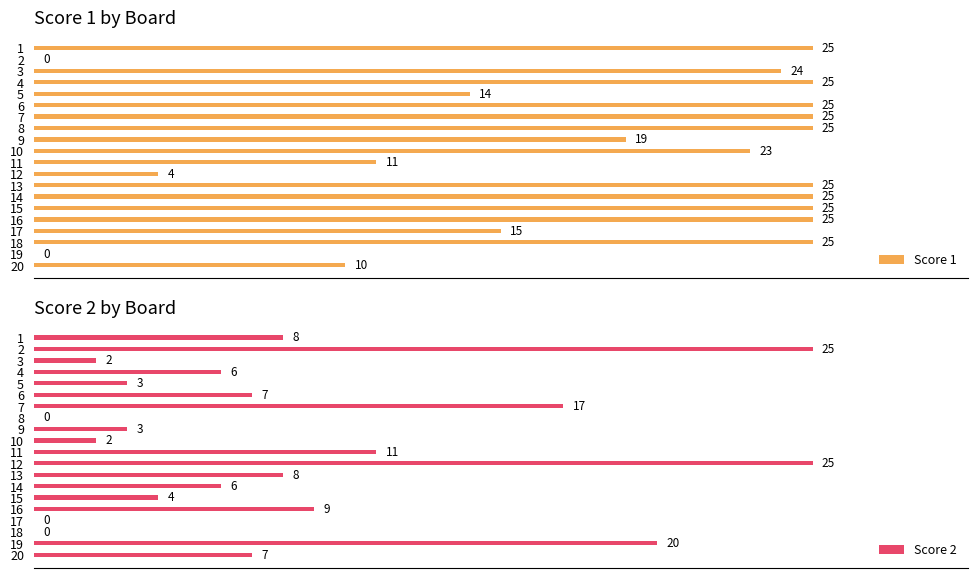

Rank the series at 8 from highest to lowest value.

Score 1, Score 2